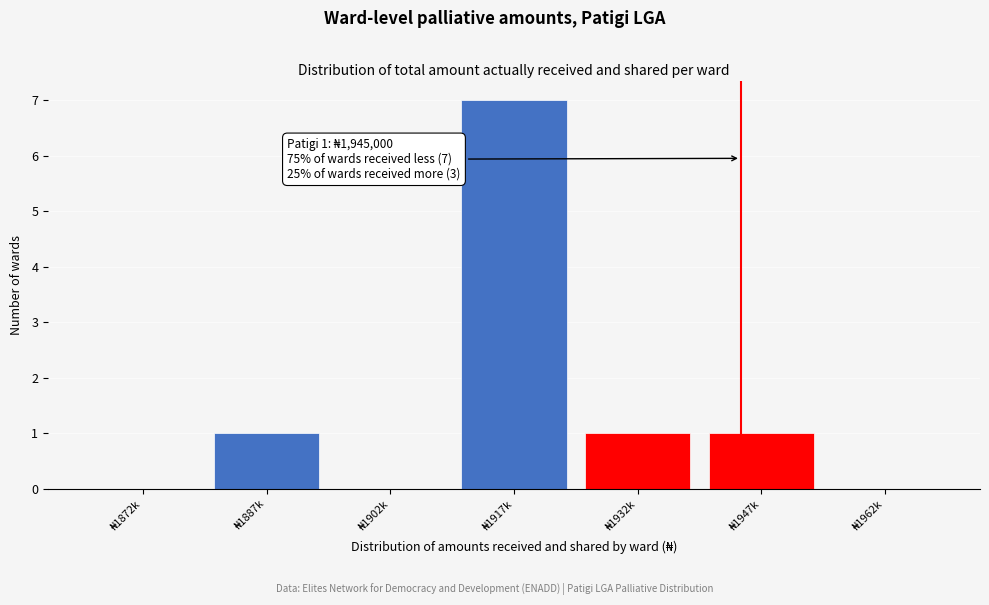

What is the maximum value shown in the chart?

7